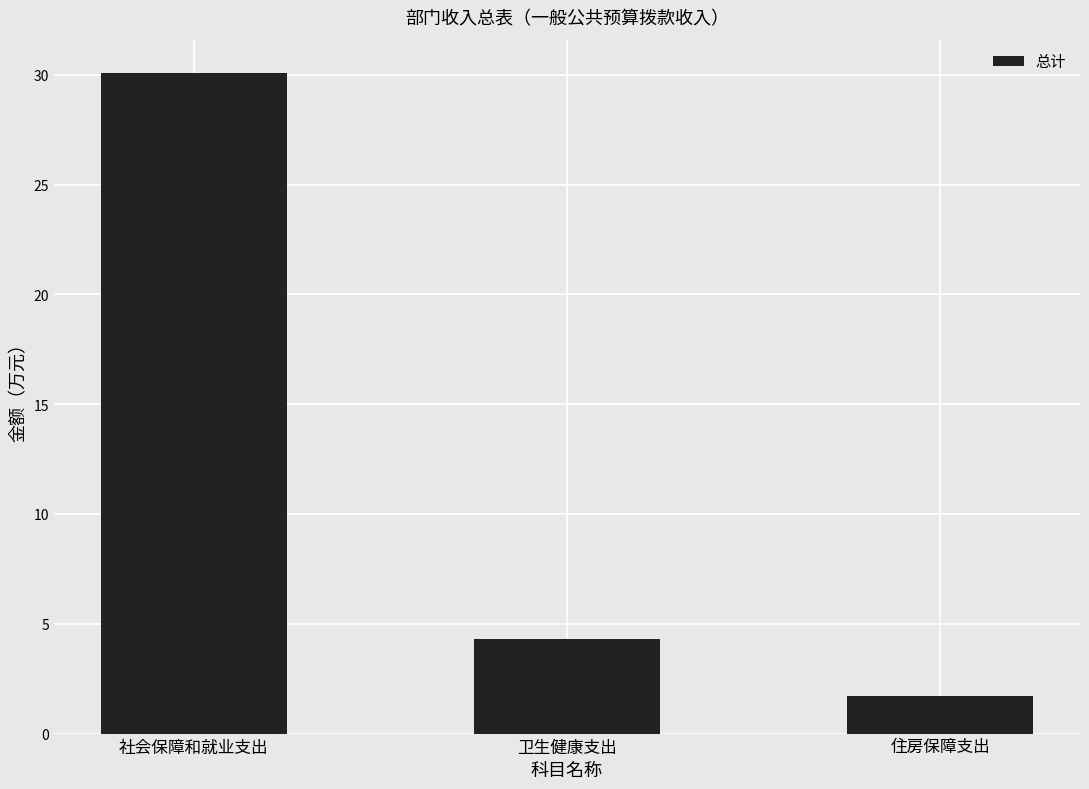

At which category does the chart reach its peak across all series?

社会保障和就业支出